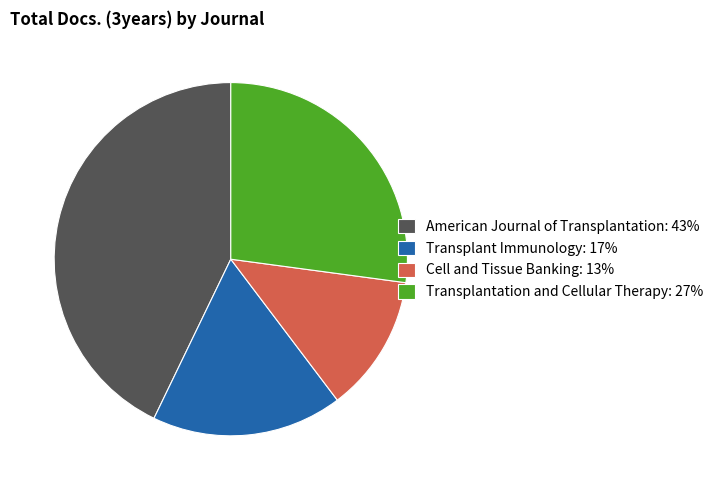

Is the sum of Transplantation and Cellular Therapy: 27% and American Journal of Transplantation: 43% greater than half?

Yes